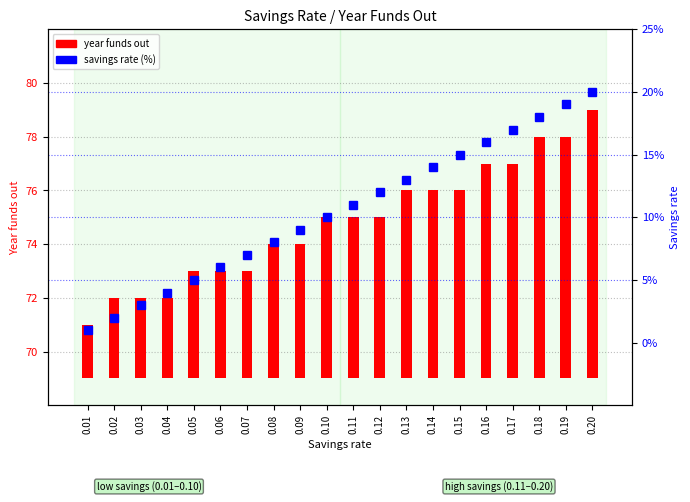

Does the chart contain stacked bars?

No